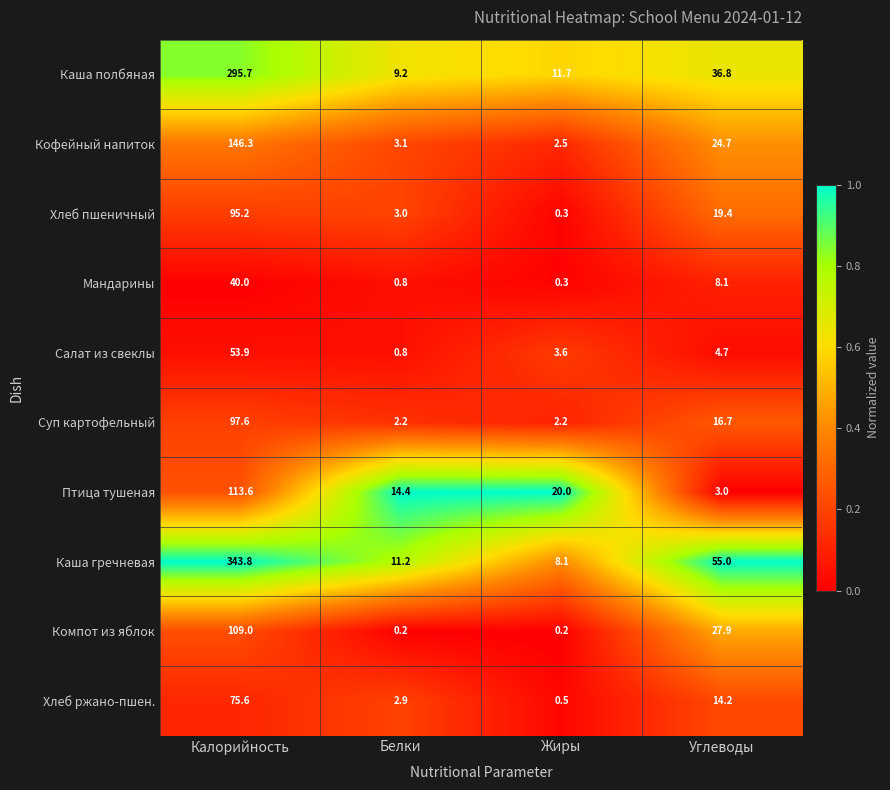

How many data points does each series have?

4